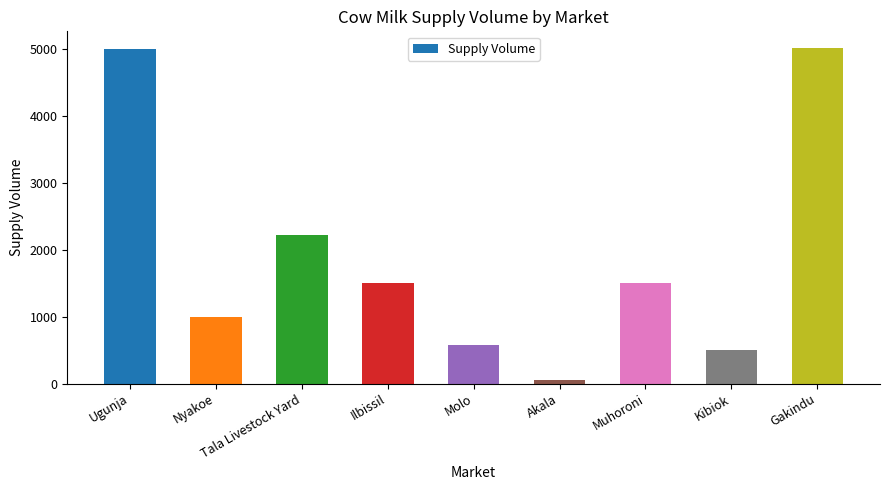

Is it true that the value at Muhoroni is 1500?

True